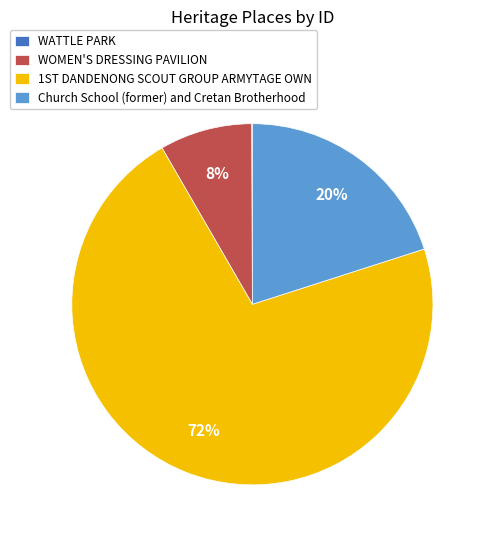

Approximately how many times larger is the value at WOMEN'S DRESSING PAVILION compared to Church School (former) and Cretan Brotherhood?

0.4